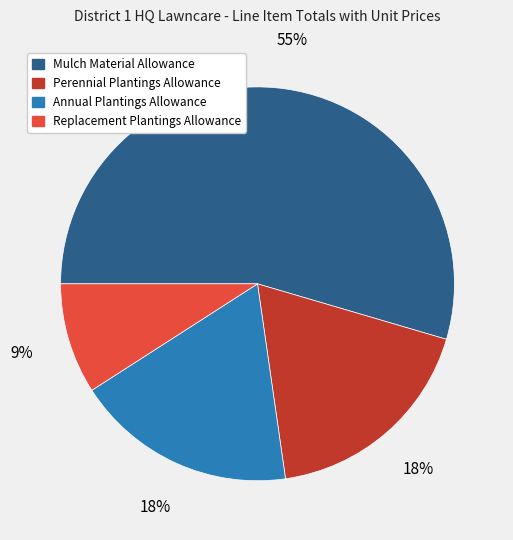

How many slices are in this pie chart?

4